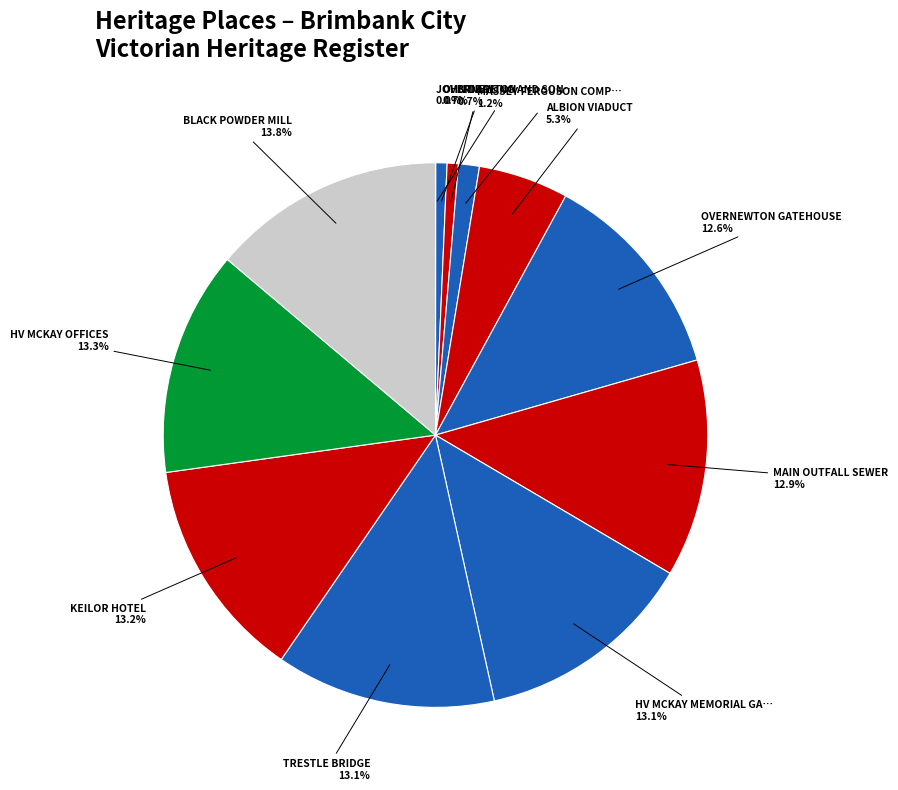

What is the total percentage of MAIN OUTFALL SEWER 12.9% and OVERNEWTON 0.7%?

13.6%